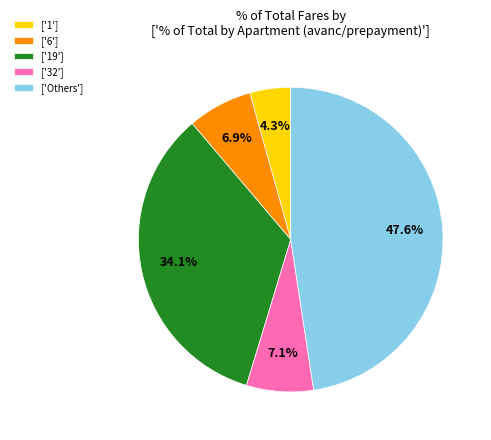

Which has a higher value, ['1'] or ['19']?

['19']